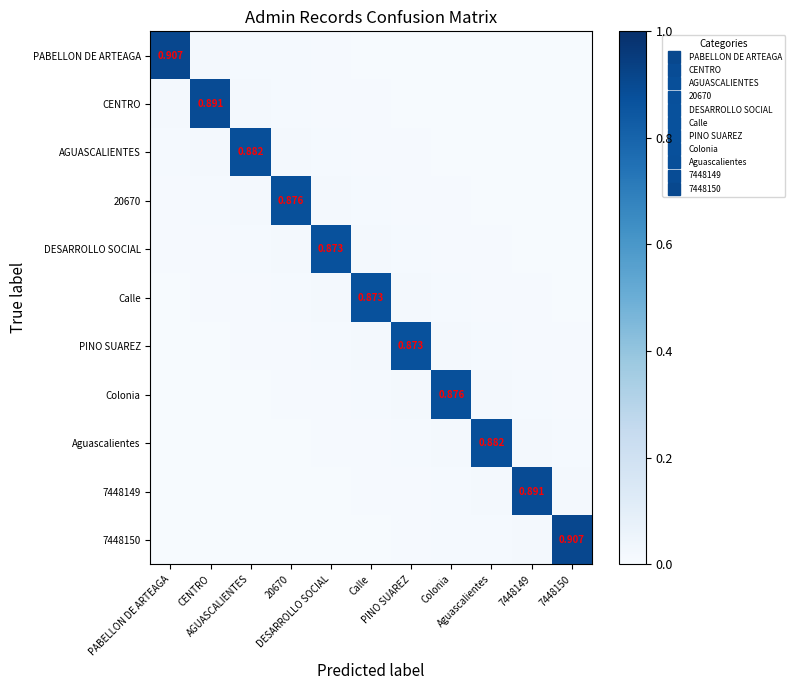

How many data points does each series have?

11